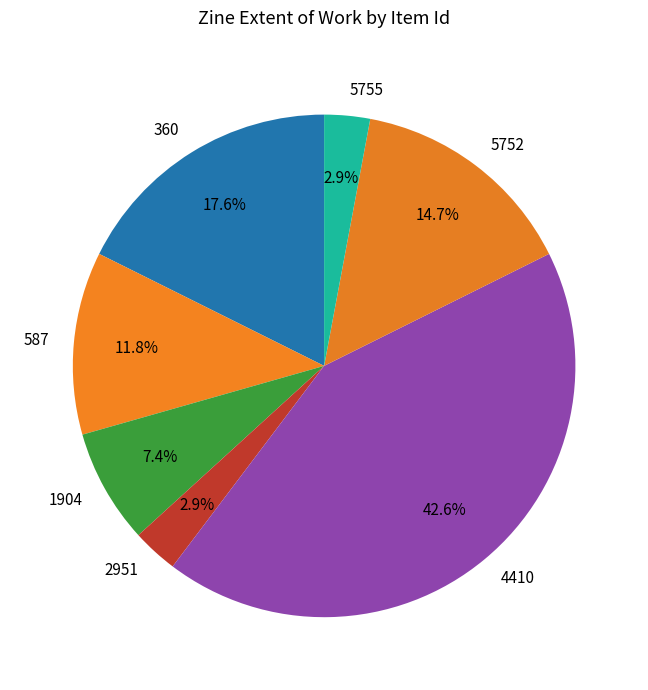

Is there any slice that represents more than half of the pie?

No